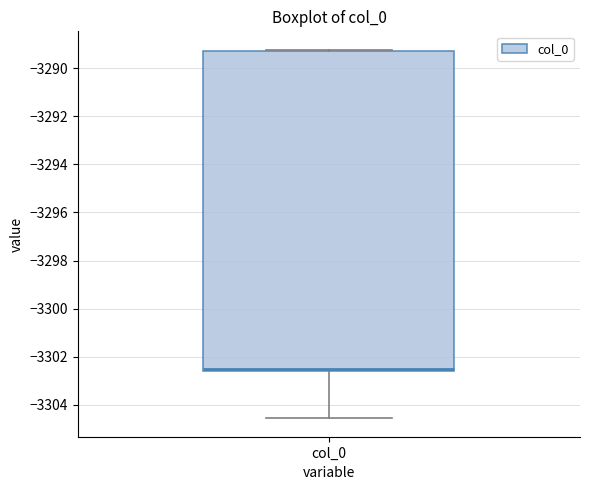

Read this box plot against the y-axis: the position of the median line, the range covered by the box, and the ends of both whiskers. The values are not printed on the chart, so give them approximately, as read against the axis.

median -3302.6 (just above the box's lower edge), box -3302.6 to -3289.2, whiskers -3304.6 to -3289.2